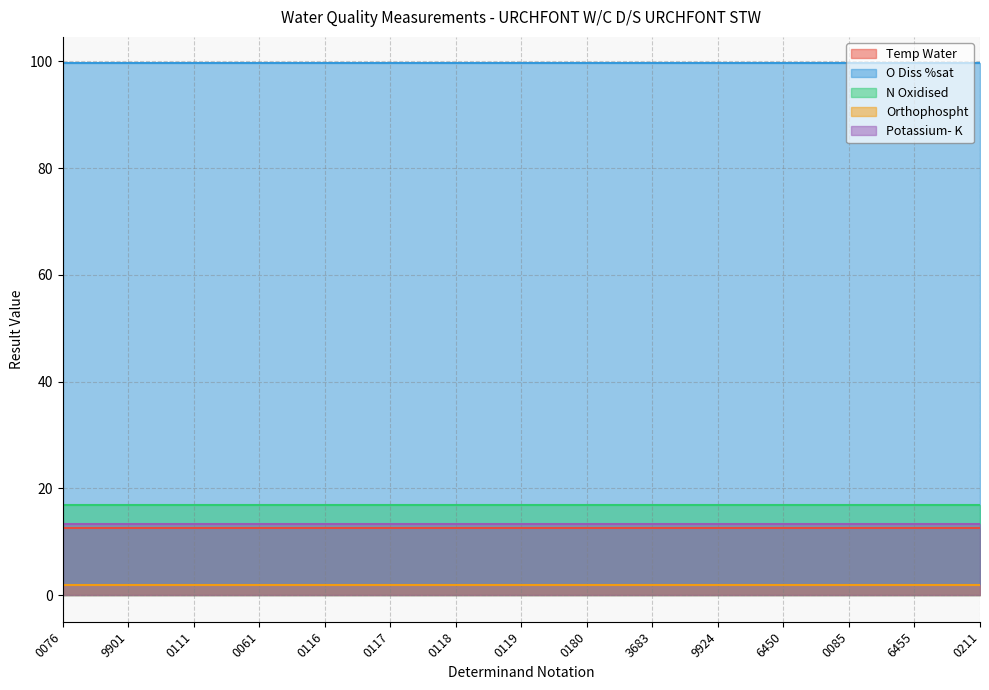

The value of N Oxidised at 0111 is 25.5. True or false?

False